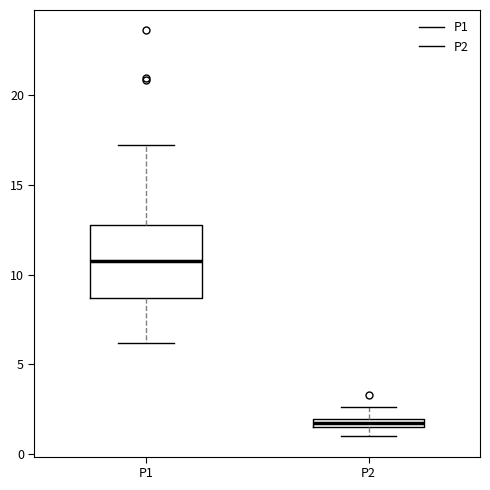

Where is the upper edge of the box for P1 on the y-axis? The values are not printed on the chart, so give them approximately, as read against the axis.

13.0